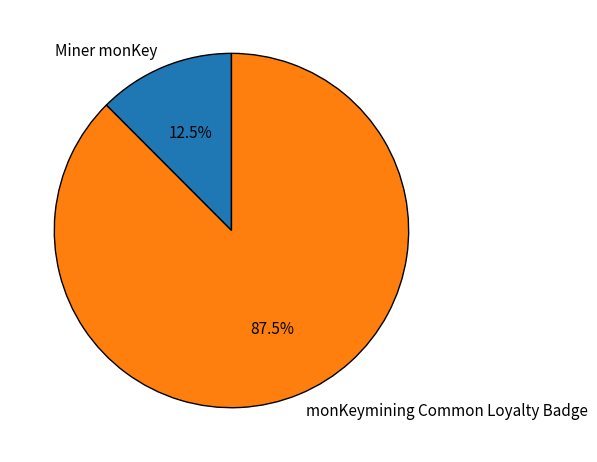

The monKeymining Common Loyalty Badge slice represents 76% of the pie. True or false?

False